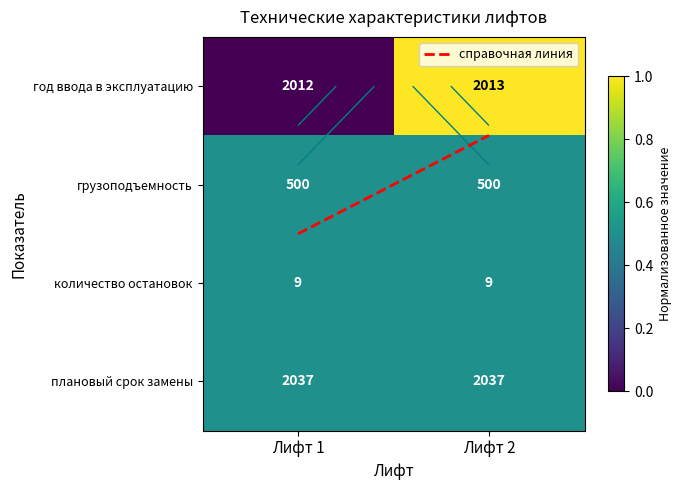

List the series in order of their peak value, lowest first.

грузоподъемность, количество остановок, плановый срок замены, год ввода в эксплуатацию, справочная линия